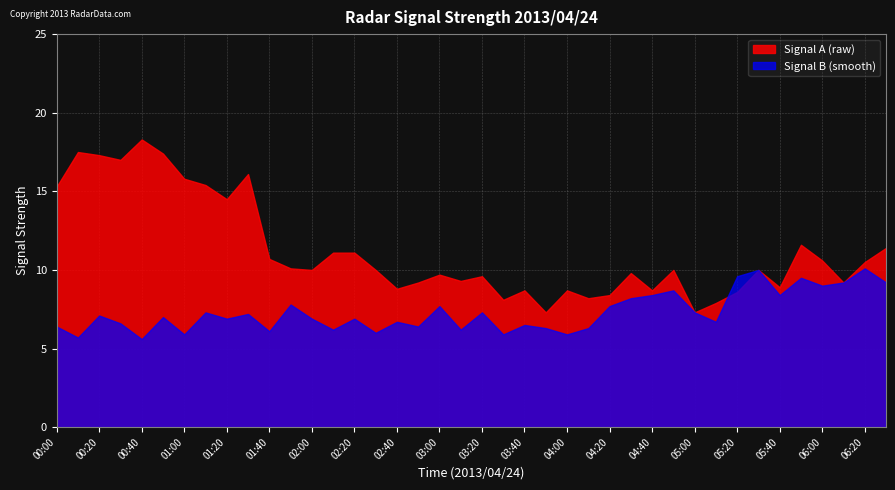

How many lines are shown in the chart?

2